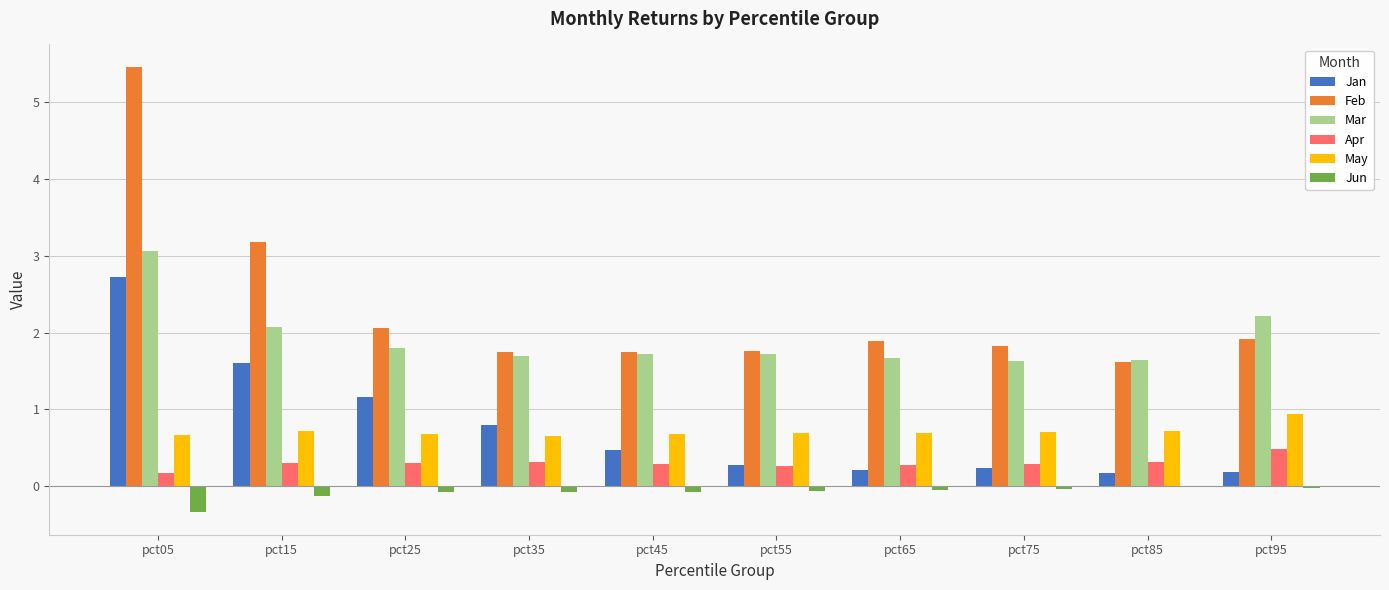

Which category has the highest value in the Mar series?

pct05